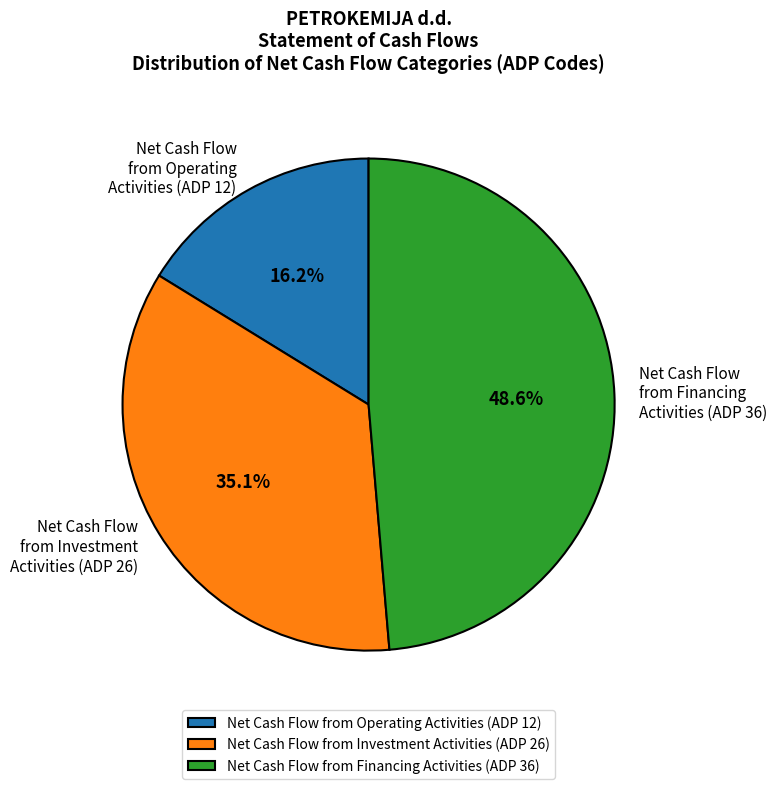

Which slice is the smallest?

Net Cash Flow from Operating Activities (ADP 12)